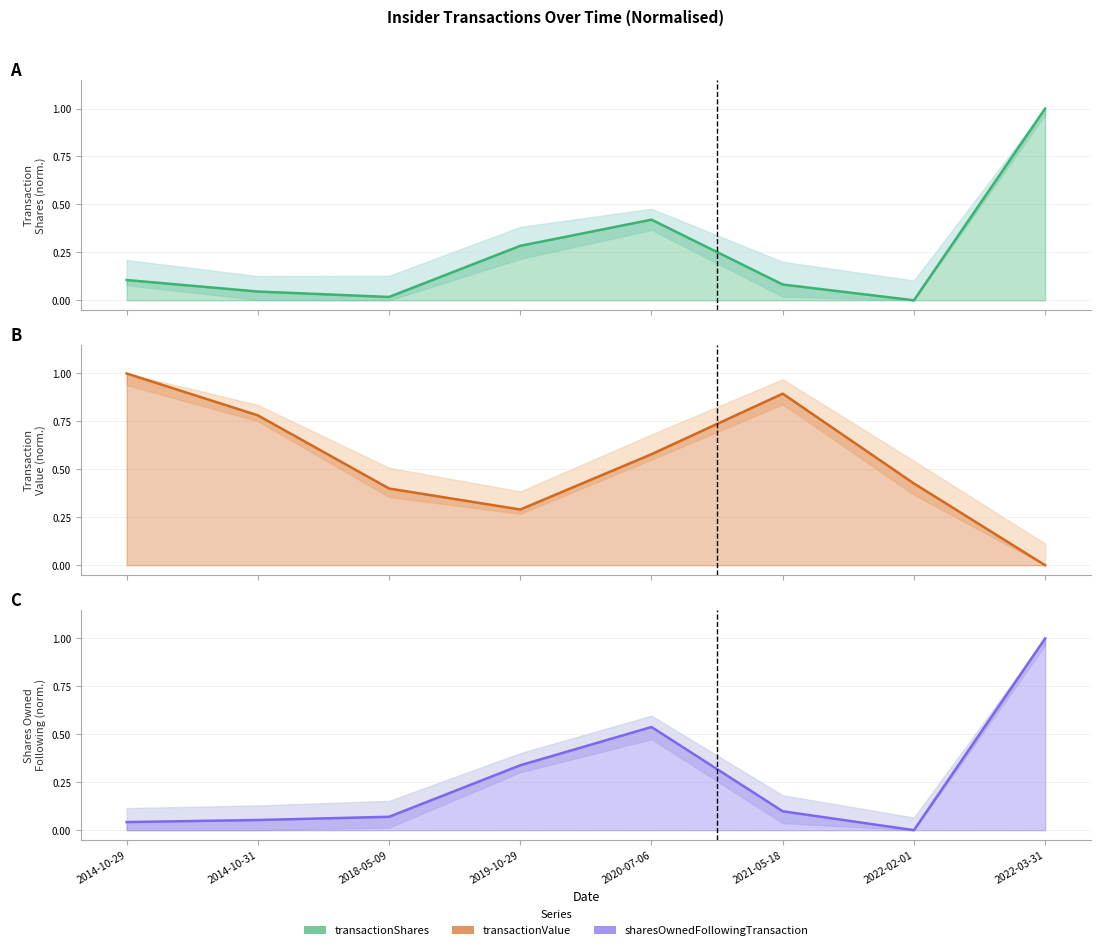

Is it true that transactionShares equals 0.0 at 2014-10-31?

True